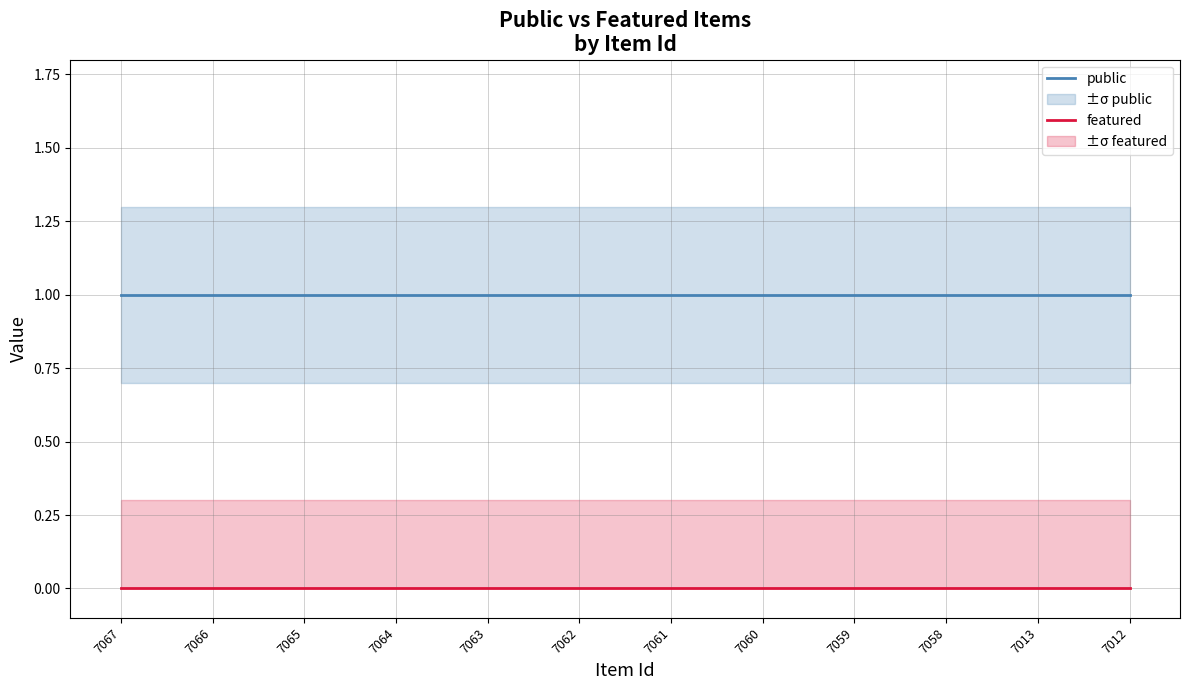

True or false: featured and public cross at least once.

False